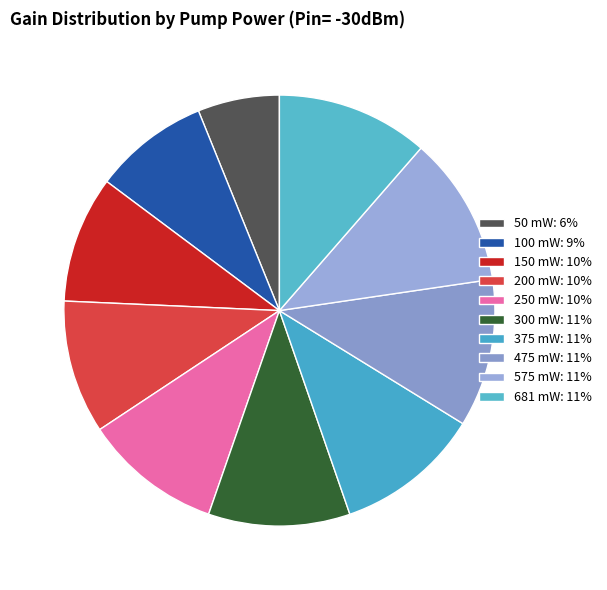

Approximately how many times larger is the value at 50 compared to 300?

0.6